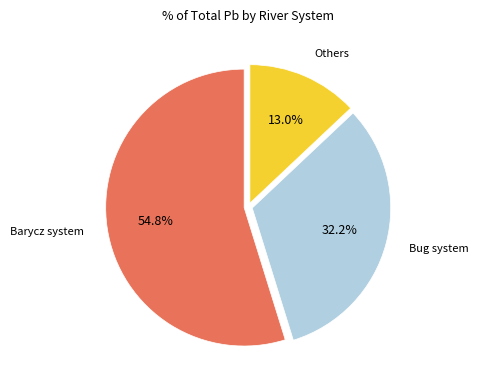

Is there any slice that represents more than half of the pie?

Yes